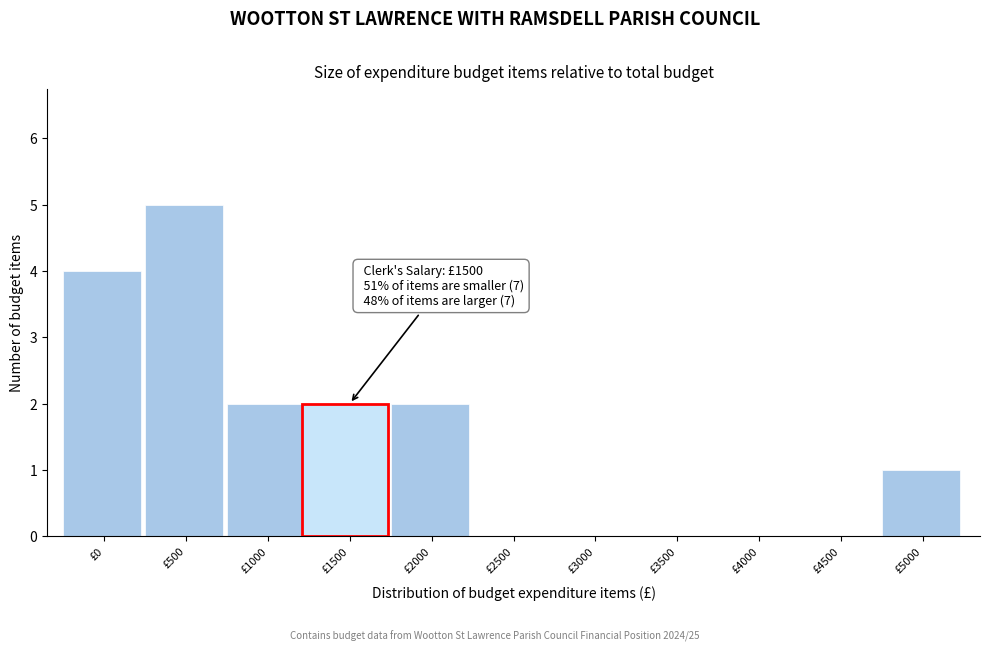

Reading left to right, extract all data points from this chart.

£0=4	£500=5	£1000=2	£1500=2	£2000=2	£2500=0	£3000=0	£3500=0	£4000=0	£4500=0	£5000=1